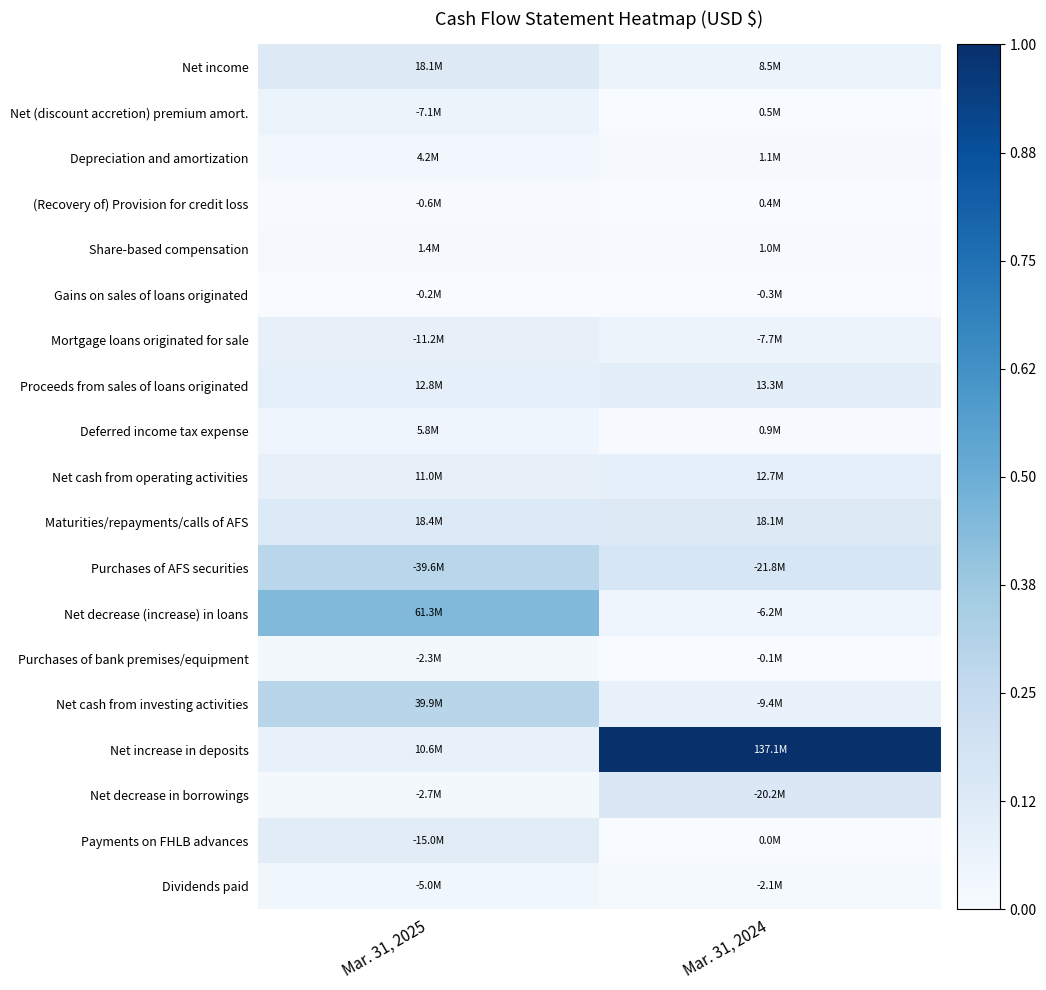

Which series changed the most between Mar. 31, 2025 and Mar. 31, 2024?

Net increase in deposits